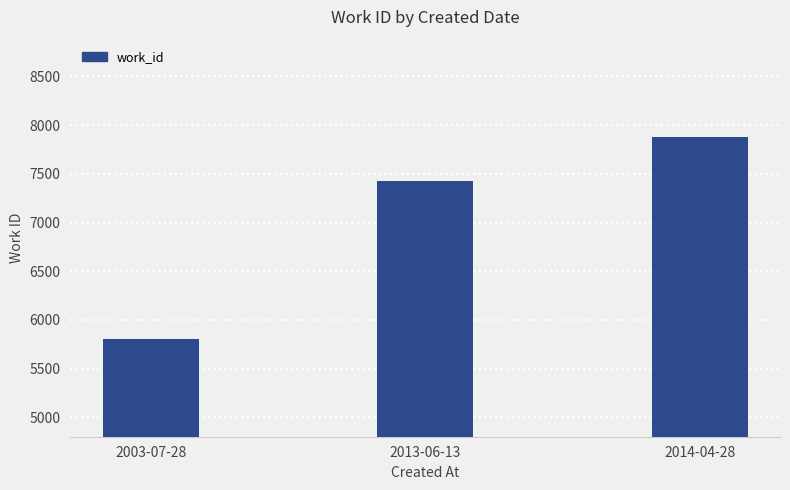

The chart shows a value of 7428 at 2013-06-13. True or false?

True